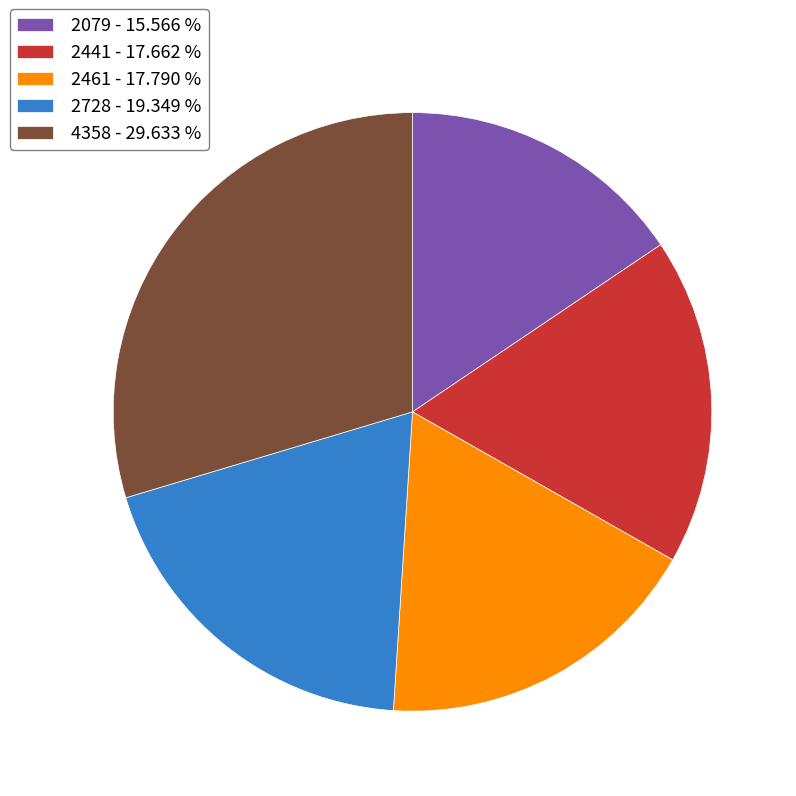

Combined, do 2461 - 17.790 % and 2441 - 17.662 % account for over 50%?

No